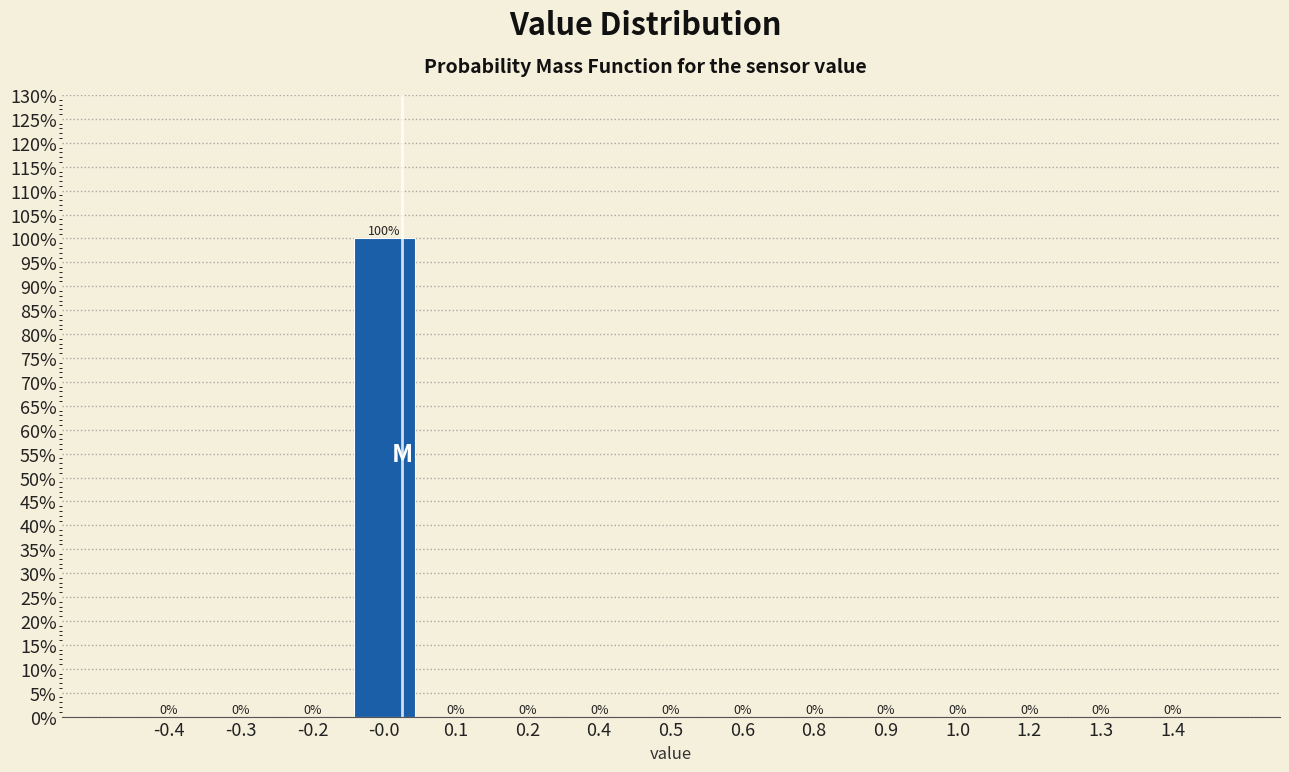

Are the bars horizontal?

No